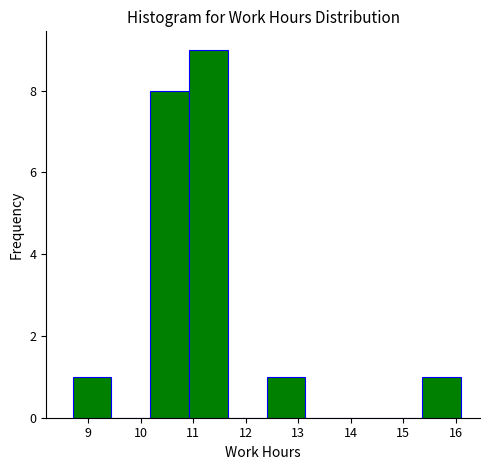

How tall is the bar that spans 15.4 to 16.1 on the x-axis? Neither the bar edges nor the heights are printed on the chart, so give them approximately, as read against the axes.

1